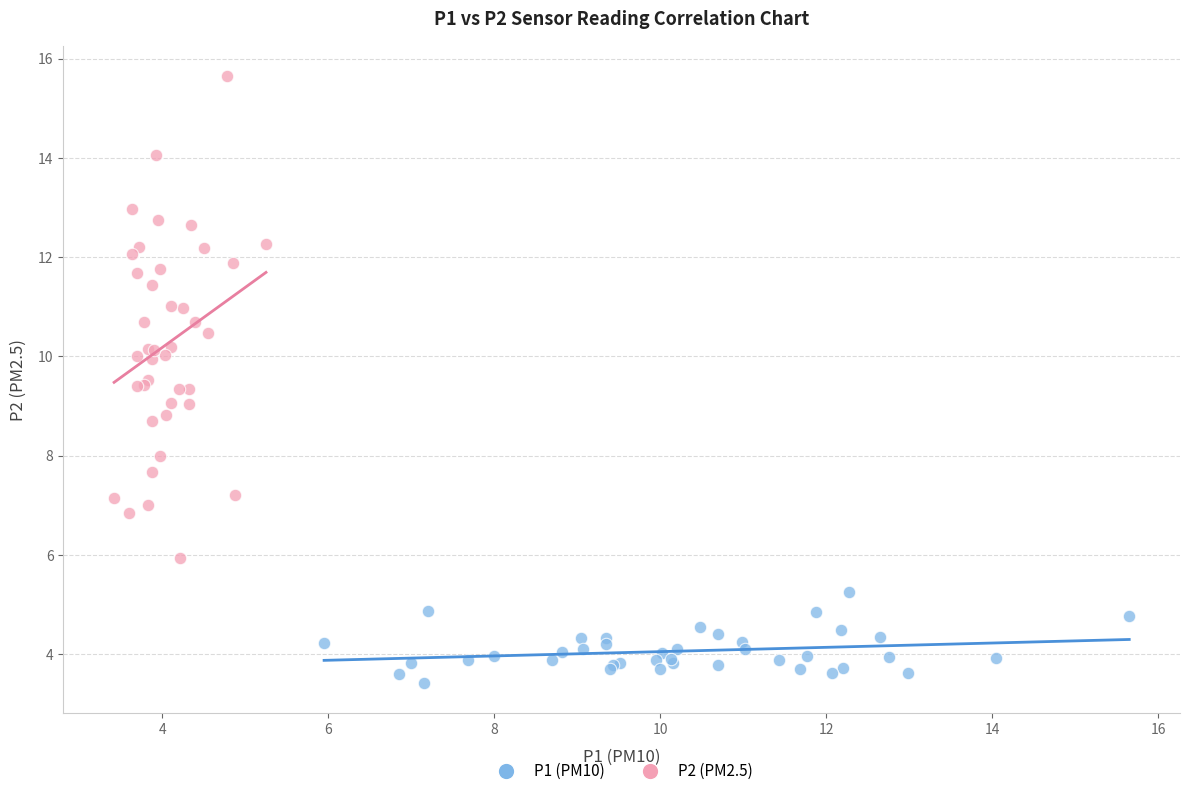

What are all the series names shown in the legend?

P1 (PM10), P2 (PM2.5)